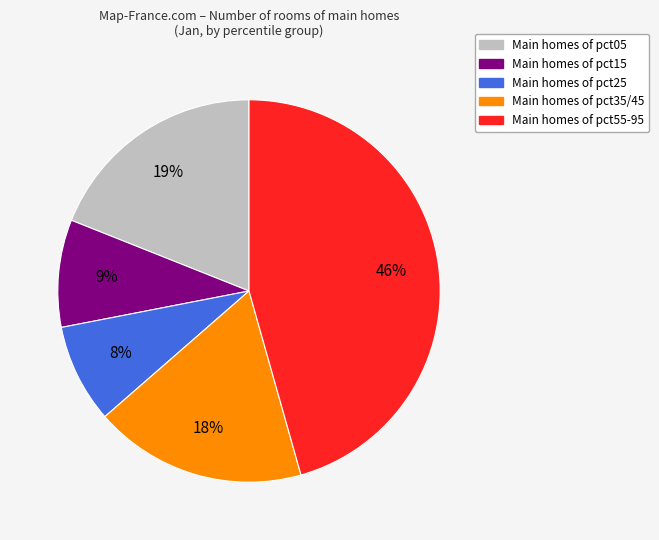

To the nearest percent, what is the average slice percentage?

20%